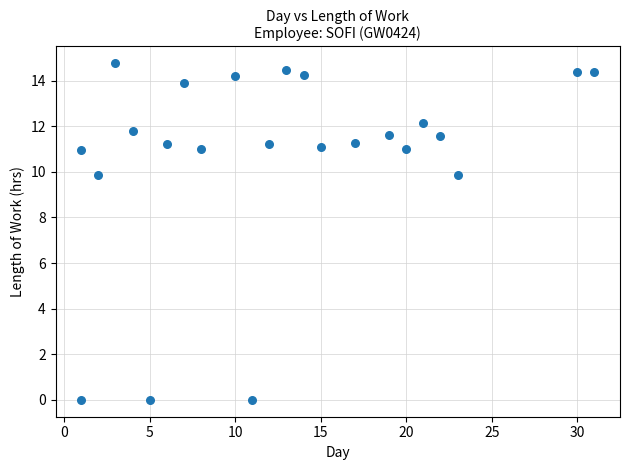

What is the range of Y values (max minus min)?

14.8